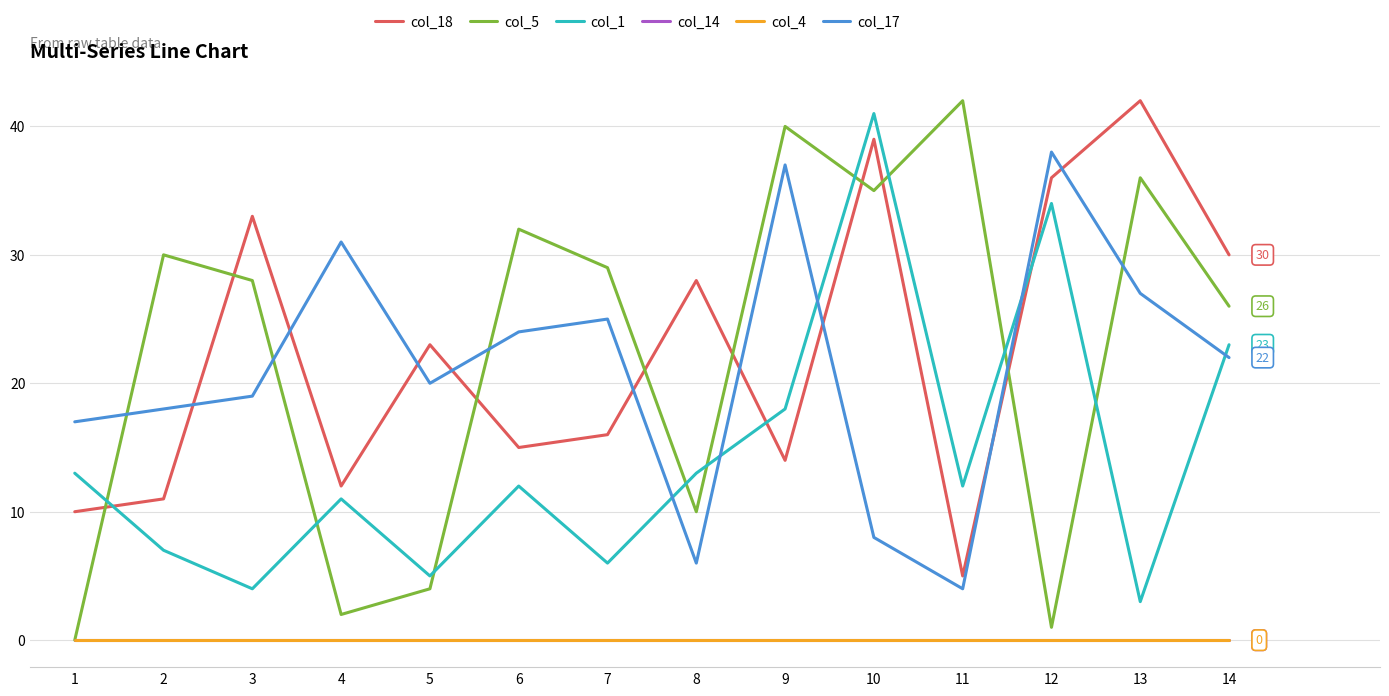

At how many categories does at least one series exceed 30?

8